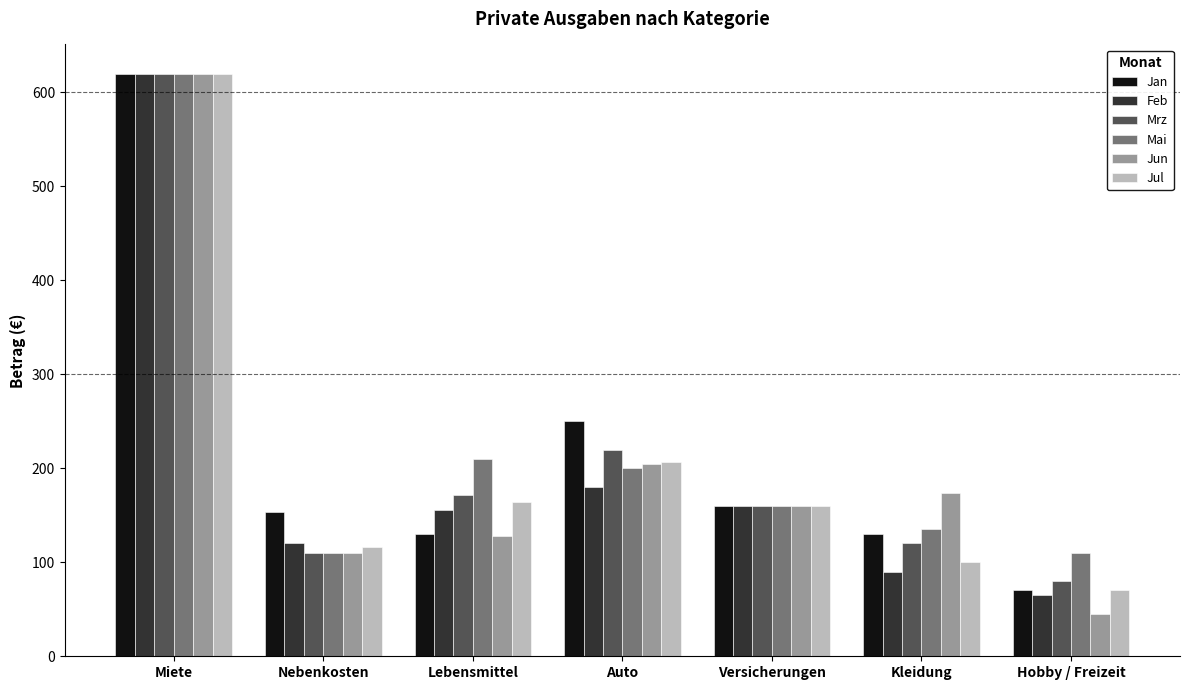

The Jun series shows 174 at Kleidung. True or false?

True